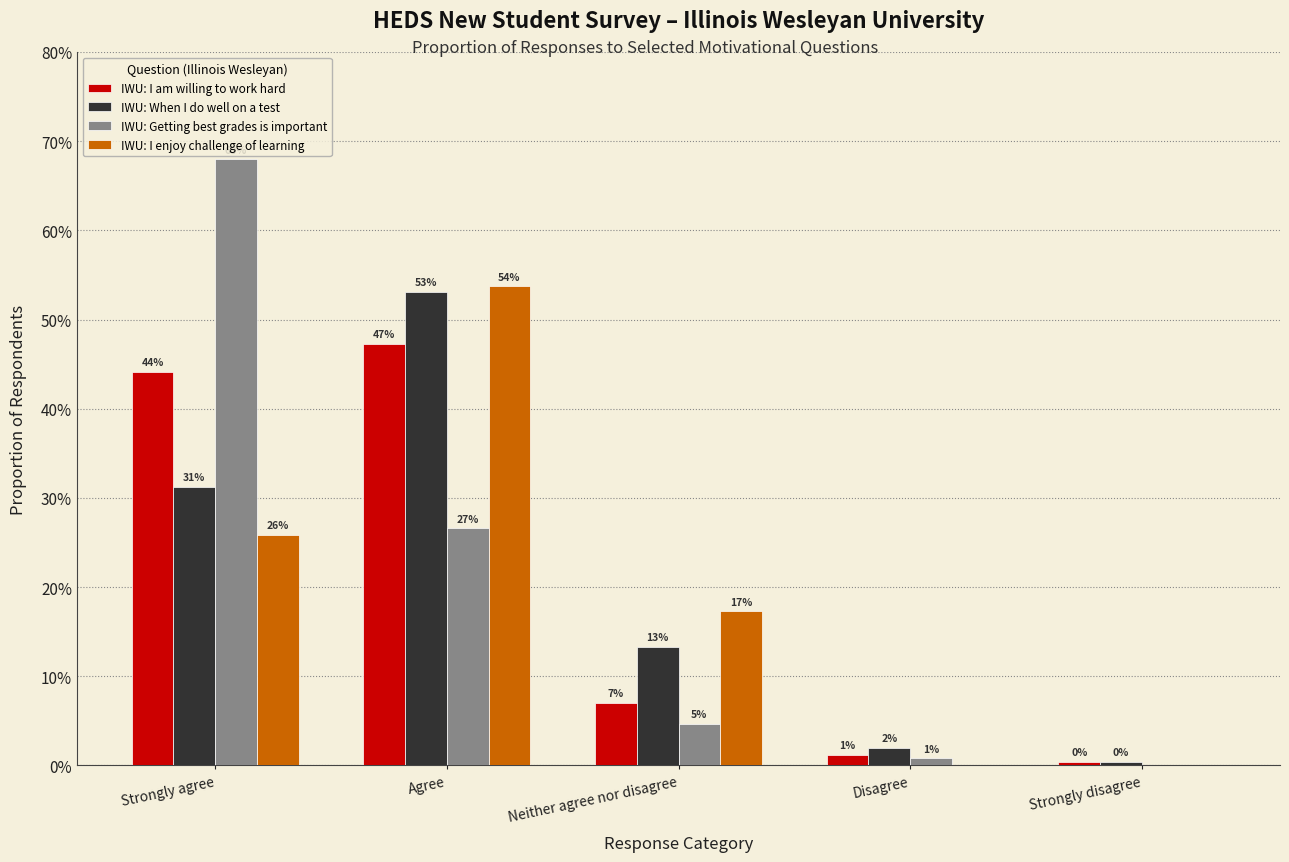

What is the total value across all series at Neither agree nor disagree?

0.4